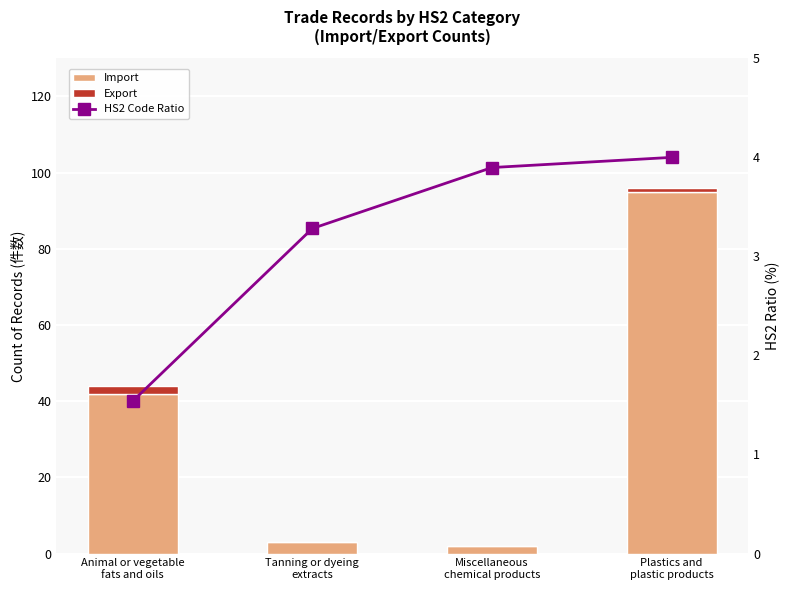

How many distinct data groups are displayed?

3